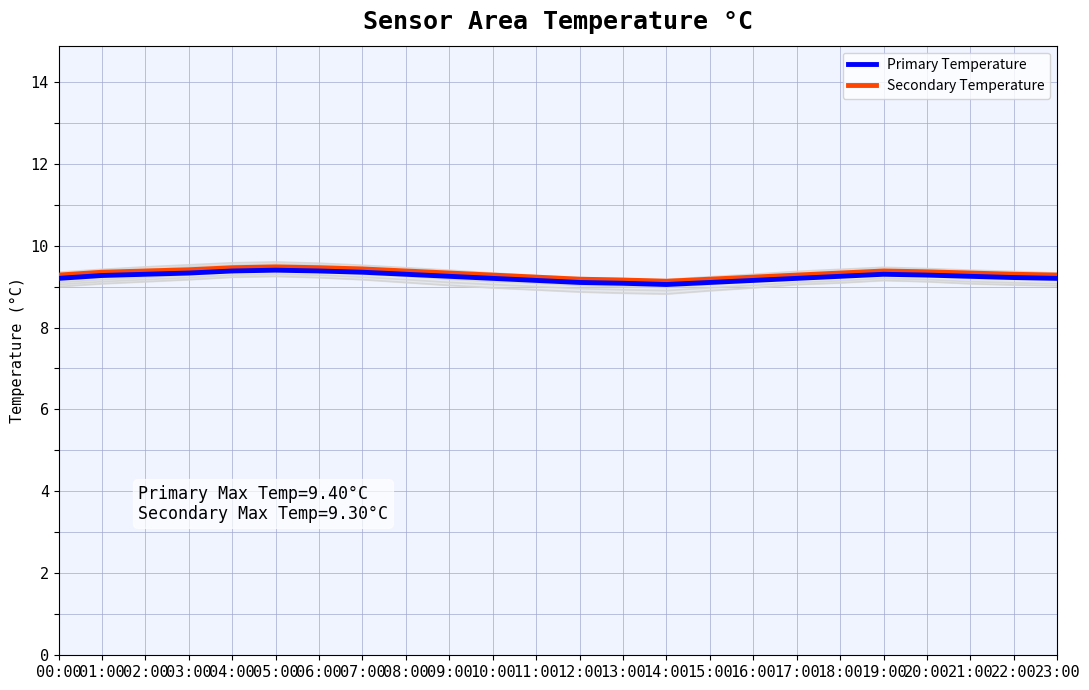

What is the label of the 5th point from the left?

04:00